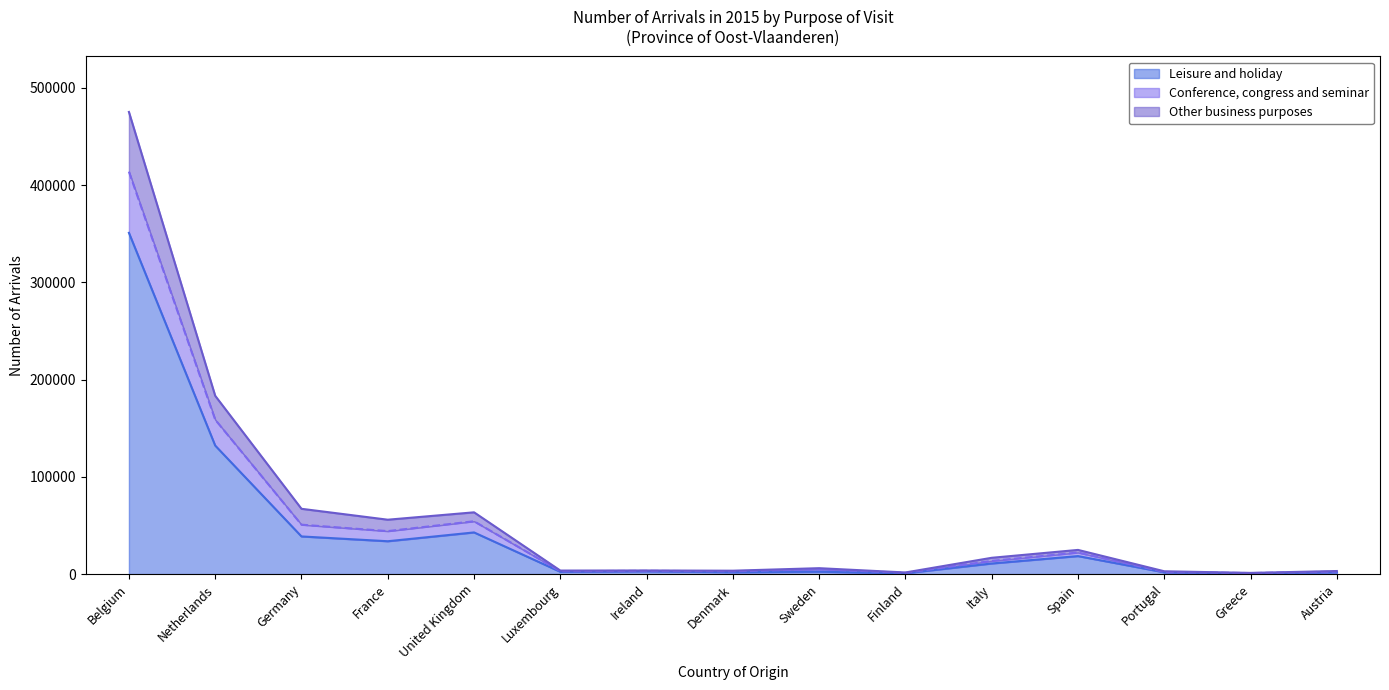

What is the highest value of the Leisure and holiday series?

351001